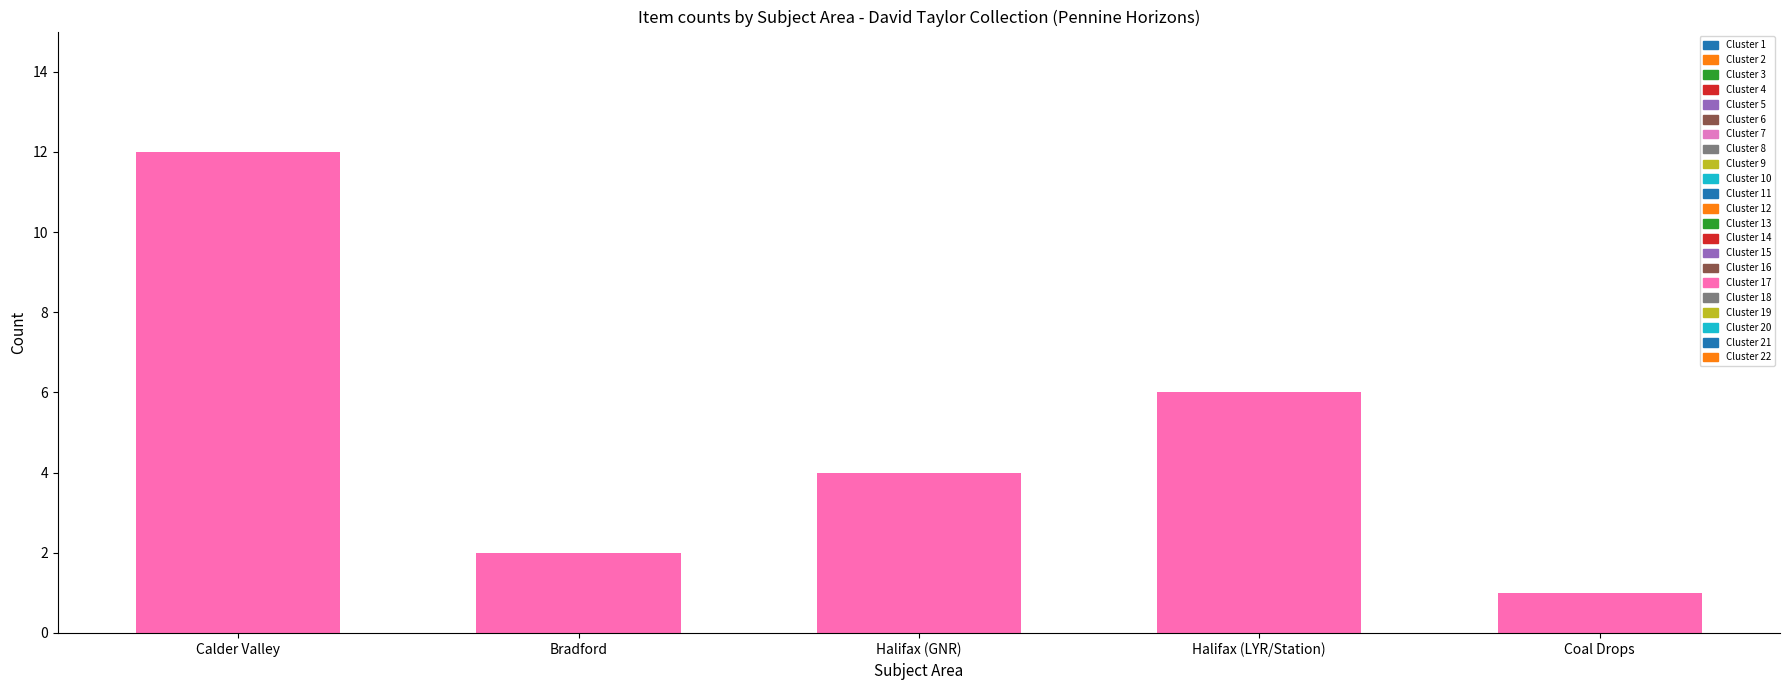

What is the difference between the values at Halifax (LYR/Station) and Calder Valley?

6